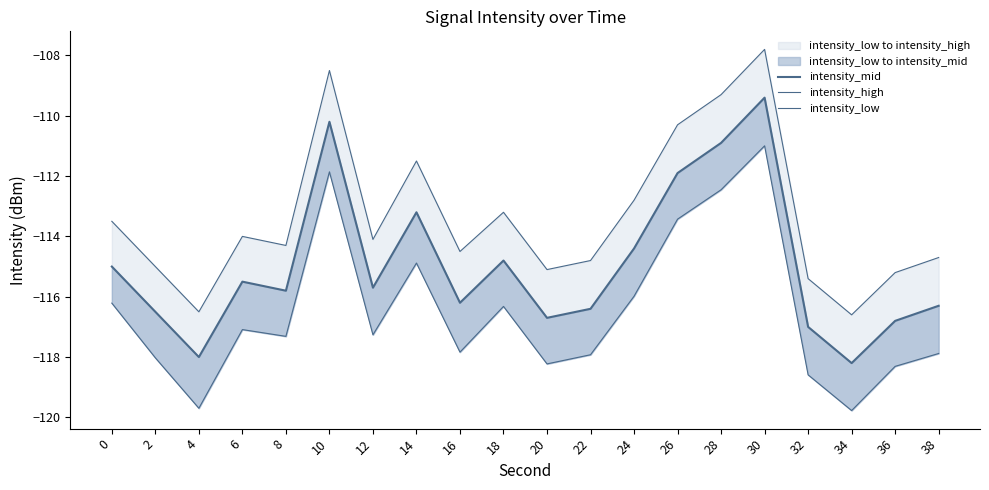

Which series has the widest spread of values?

intensity_mid